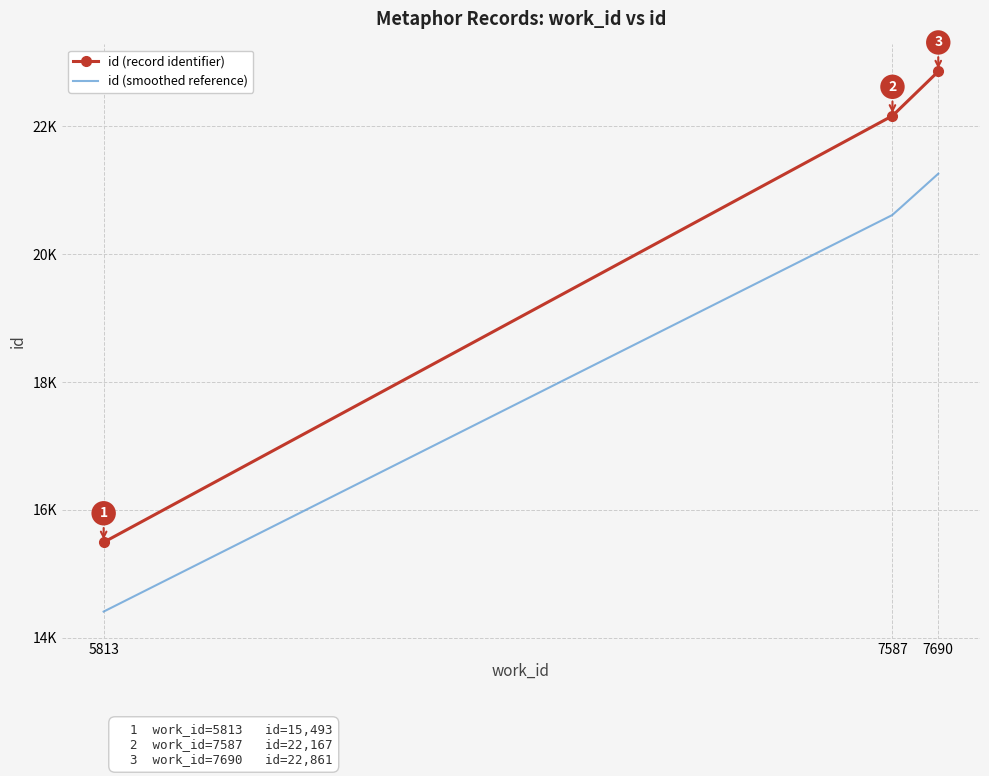

The value at 7690 is 22861. True or false?

True